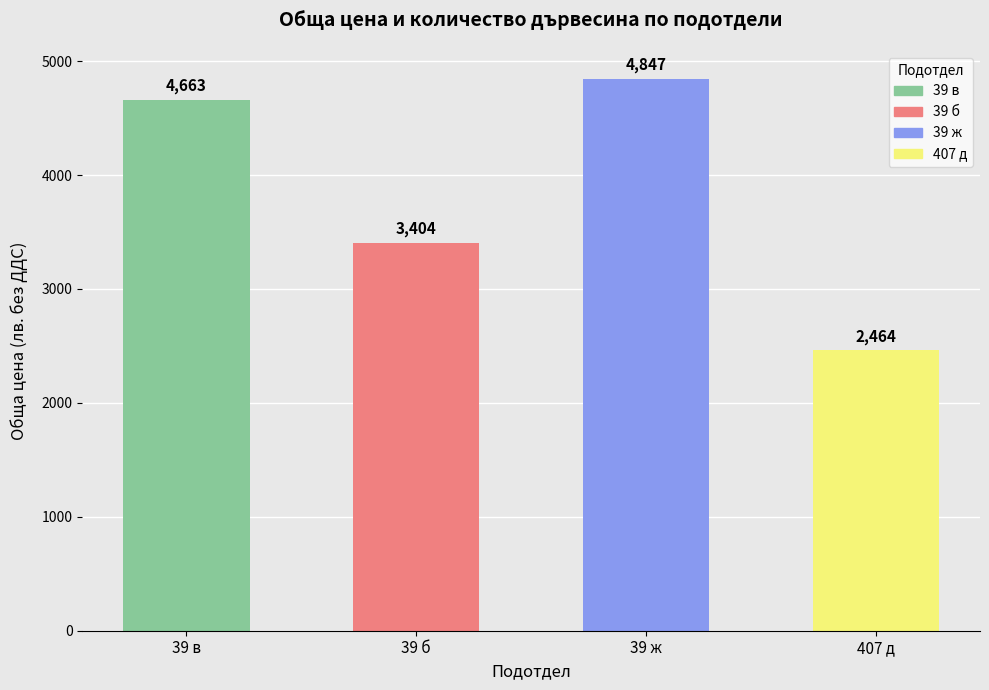

At which label is the value closest to 3655?

39 б